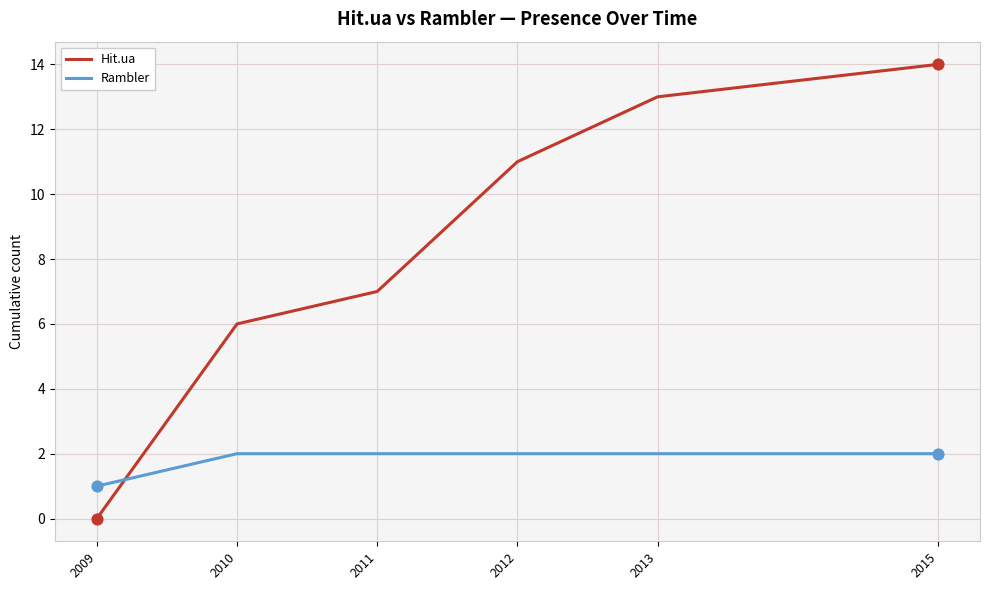

At which category is the sum across all series the highest?

2015